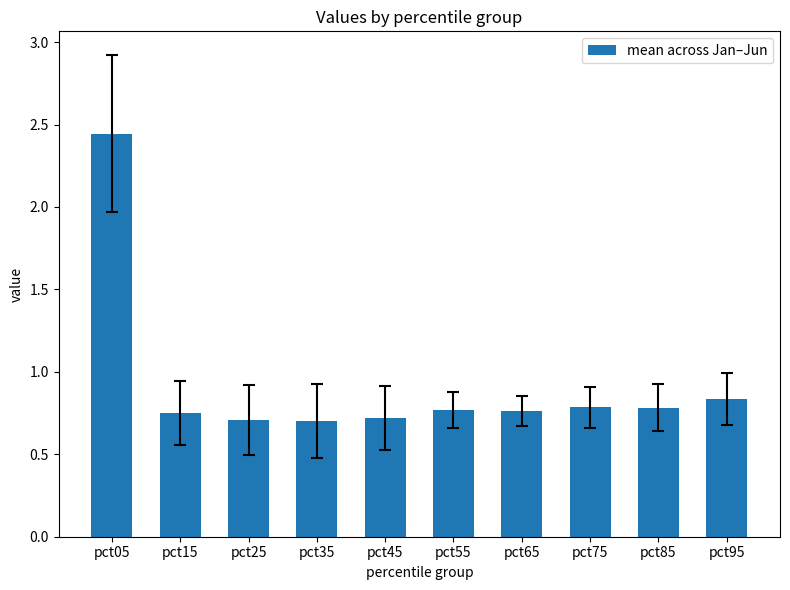

How many categories are shown in the chart?

10